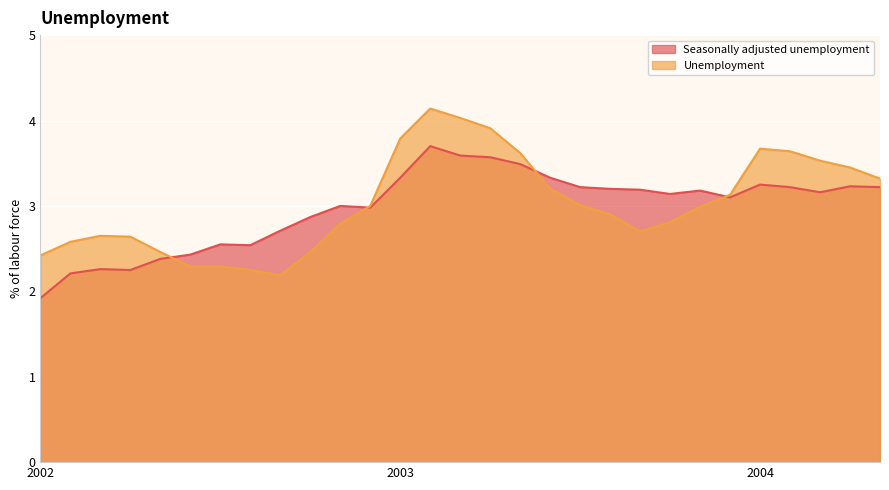

At which category does the chart reach its minimum across all series?

2002